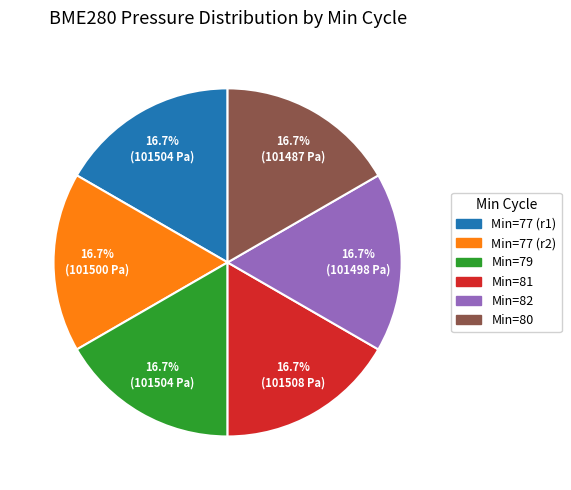

Is there any slice that represents more than half of the pie?

No